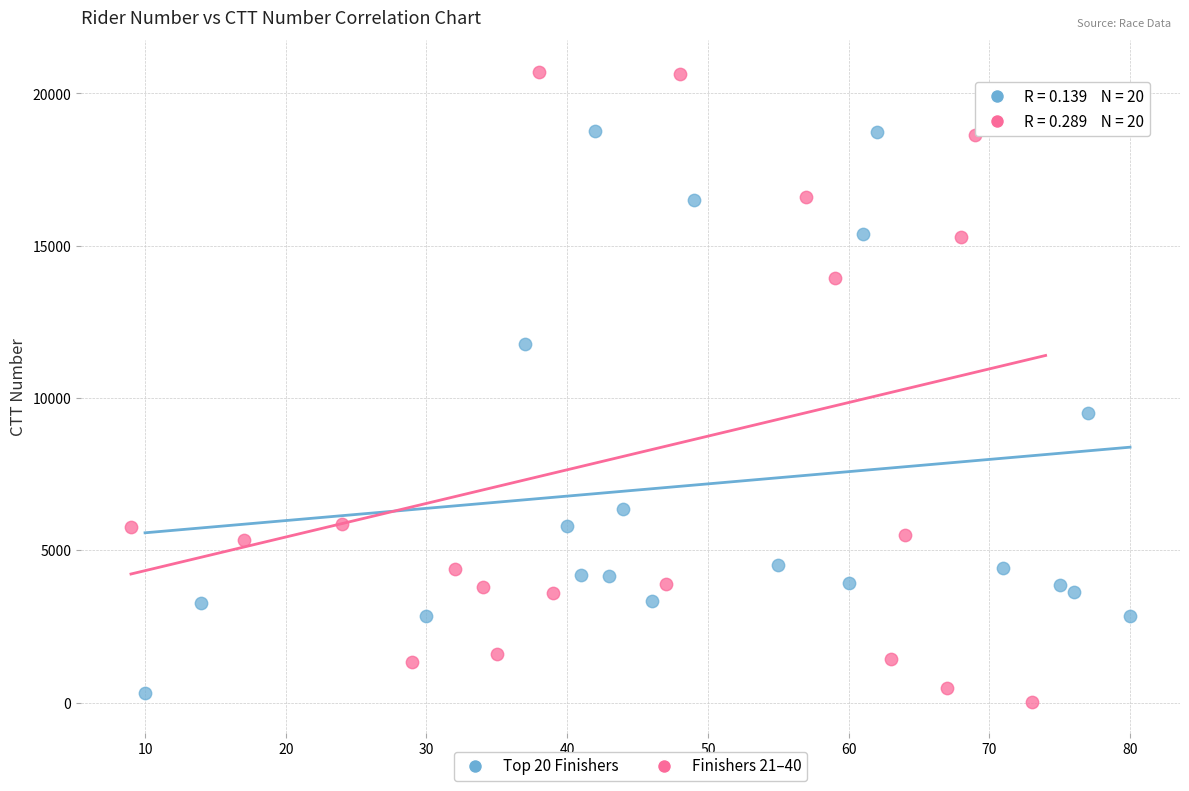

What are all the series names shown in the legend?

Top 20 Finishers, Finishers 21–40